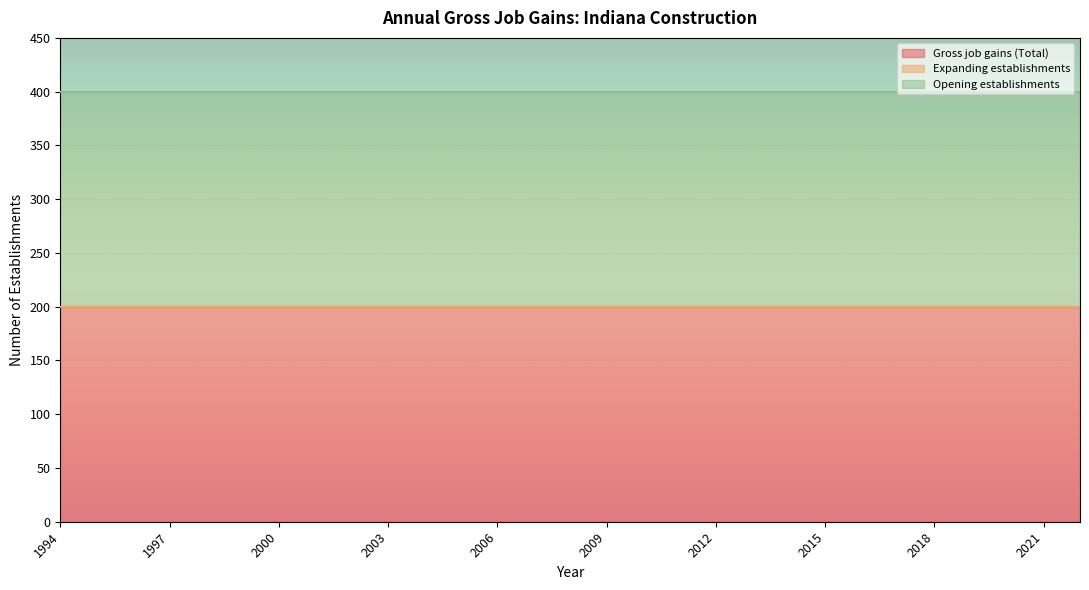

Read the Opening establishments value at 2007.

200